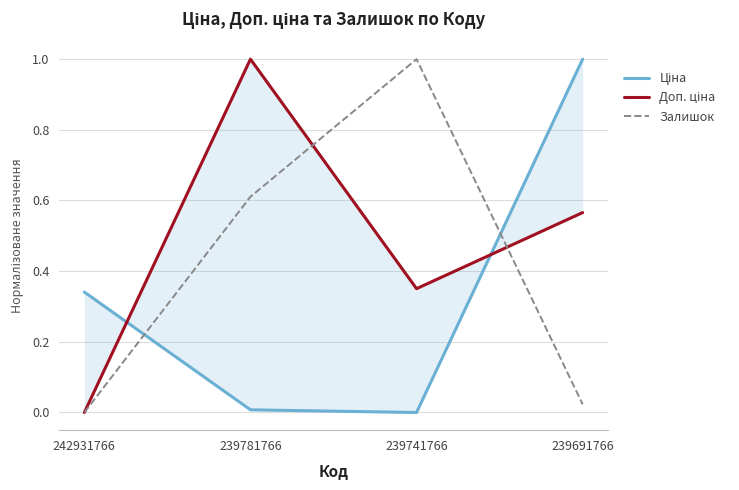

Which series has the largest total across all categories?

Доп. ціна